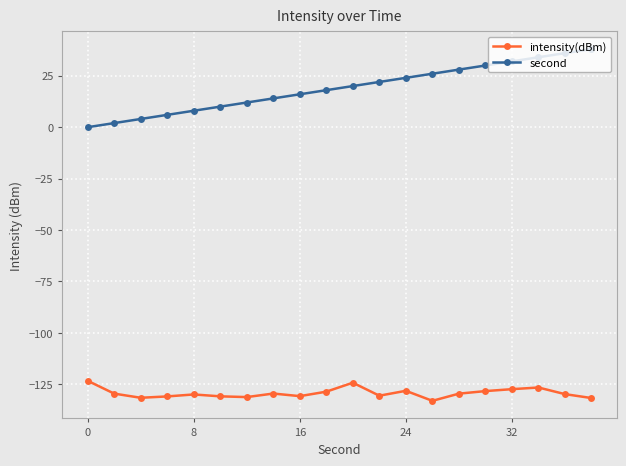

True or false: intensity(dBm) and second cross at least once.

False